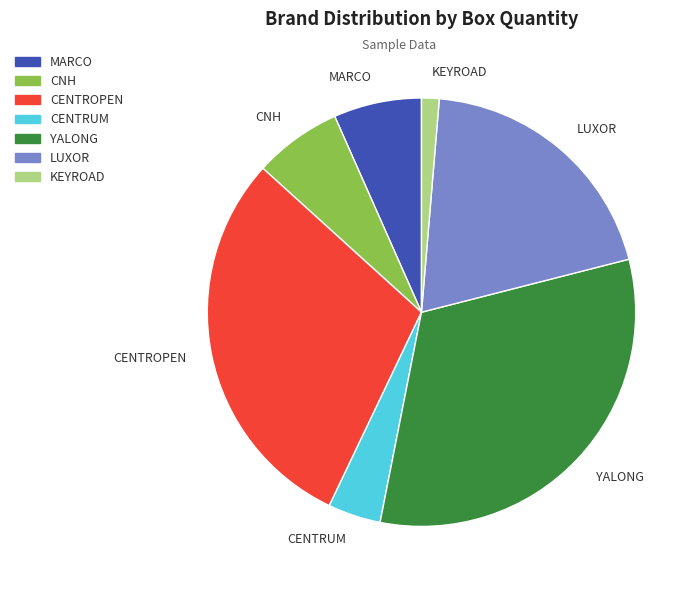

Do KEYROAD and LUXOR together represent more than half of the pie?

No